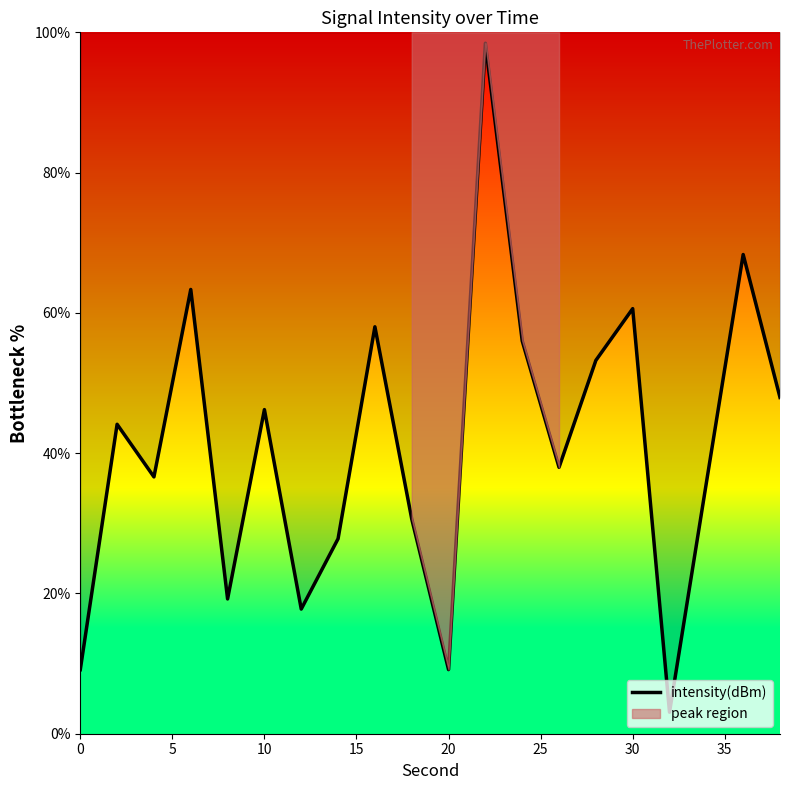

What is the average value?

41.2